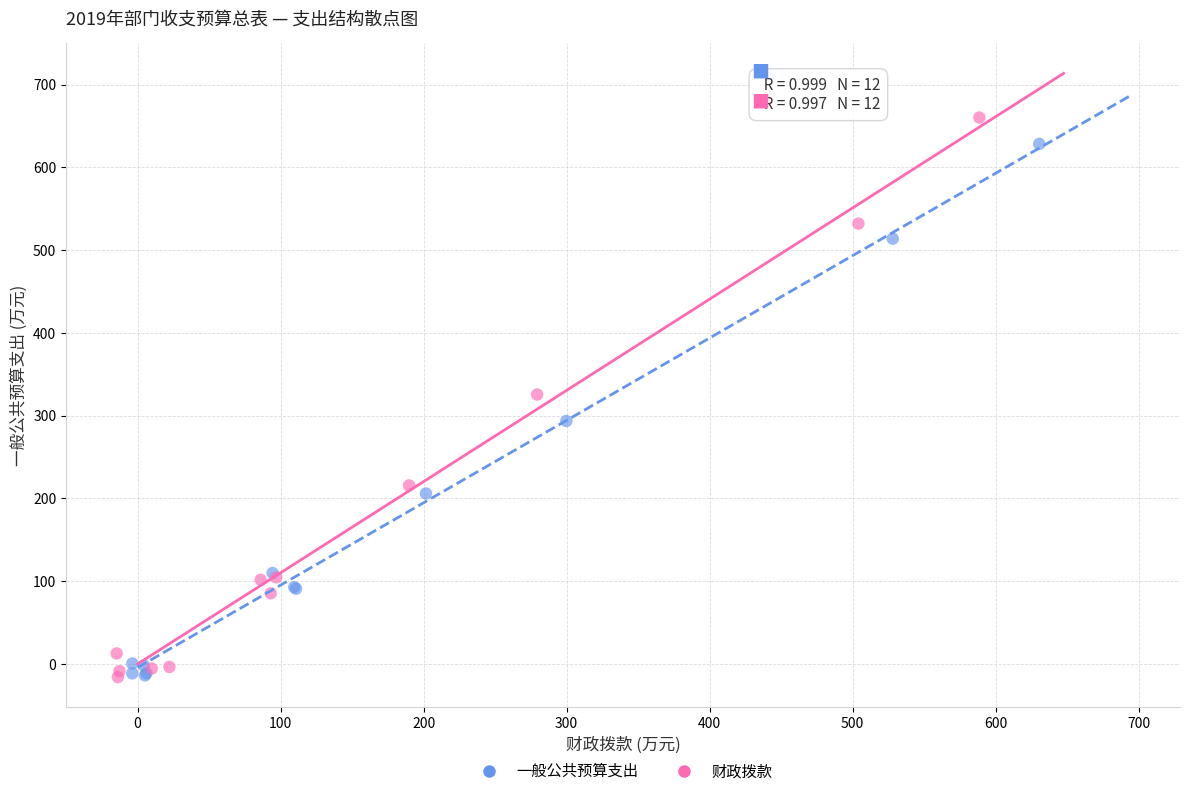

What are all the series names shown in the legend?

一般公共预算支出, 财政拨款